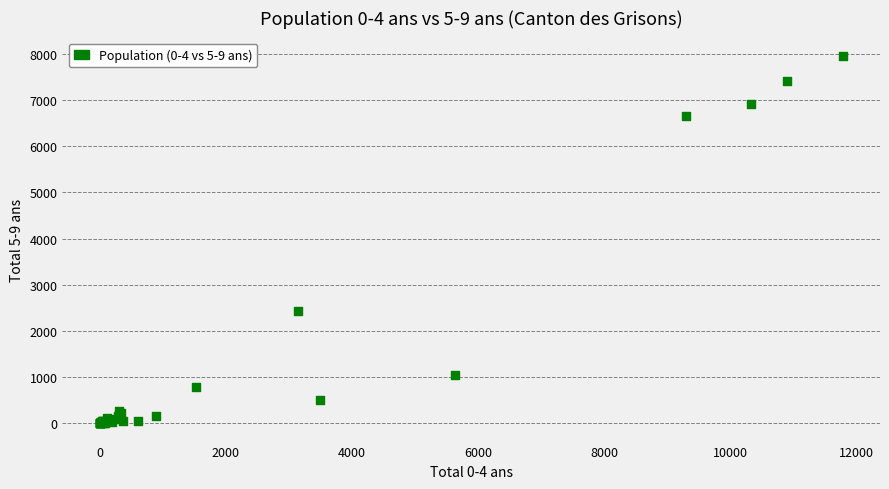

What Y value in the scatter plot is closest to 3979?

2434